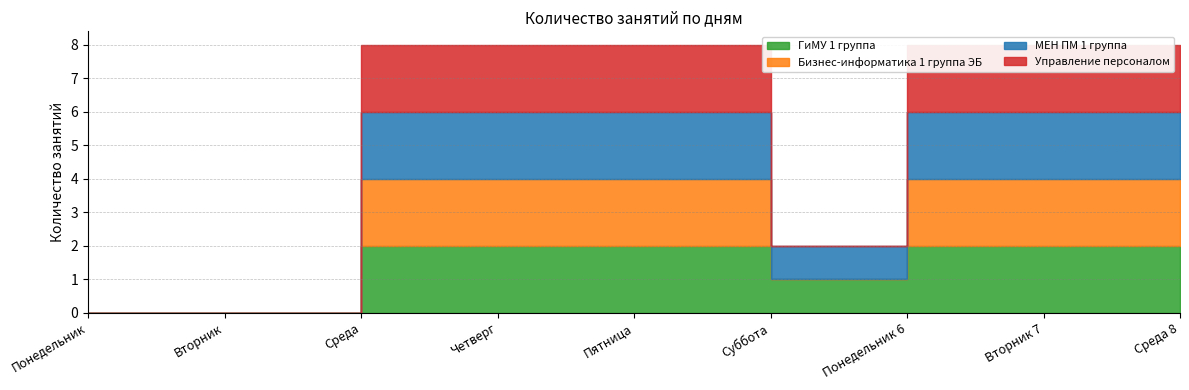

True or false: Бизнес-информатика 1 группа ЭБ has more than 0 points higher than both neighbors.

False